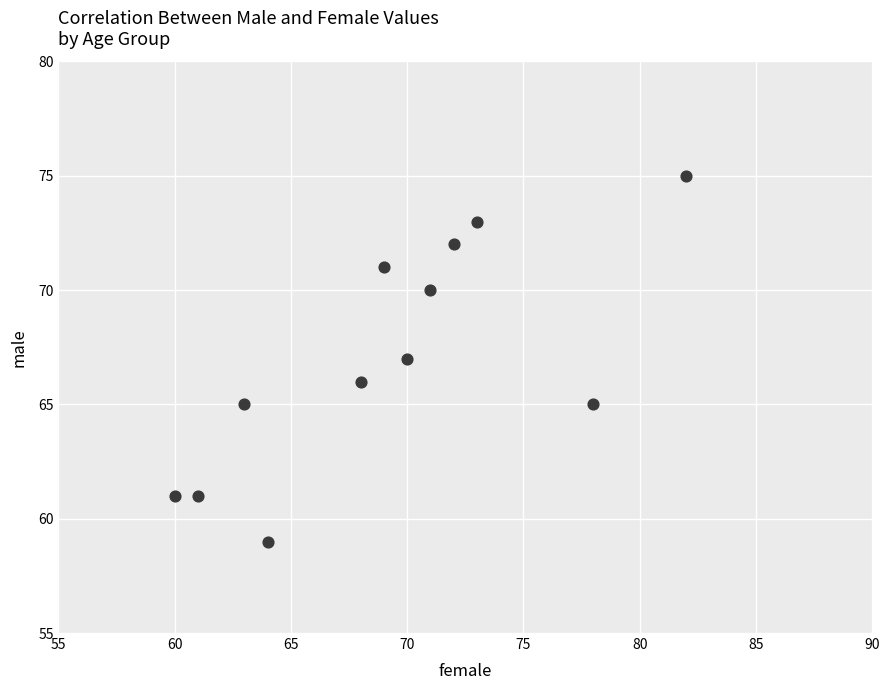

What is the range of Y values (max minus min)?

16